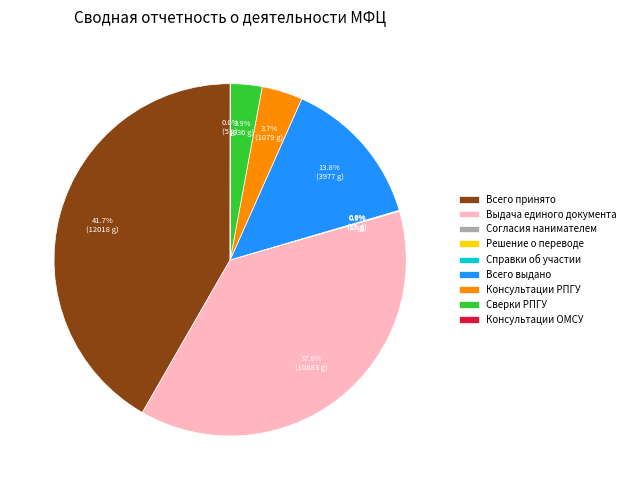

Which category has the biggest portion of the pie?

Всего принято